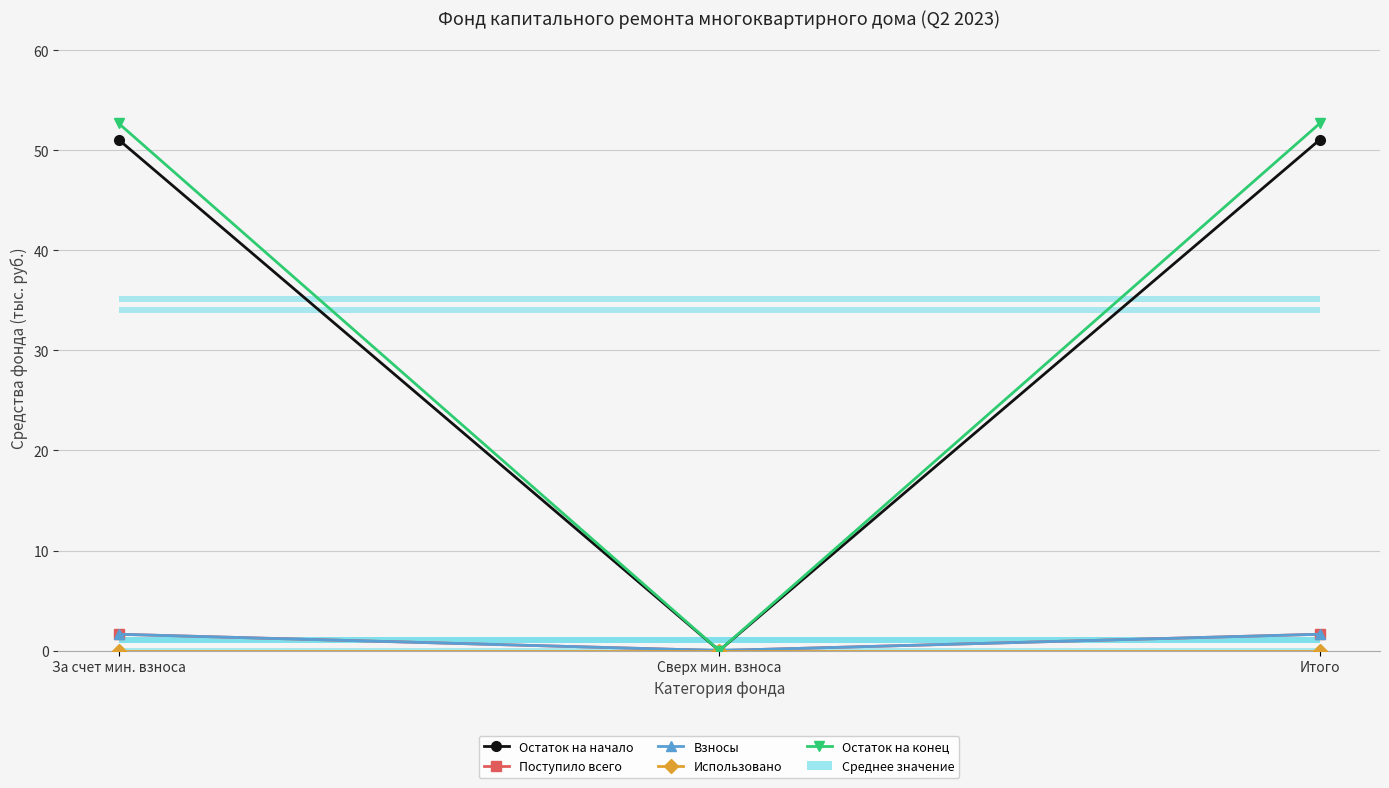

At which label does Остаток на начало reach its peak?

За счет мин. взноса